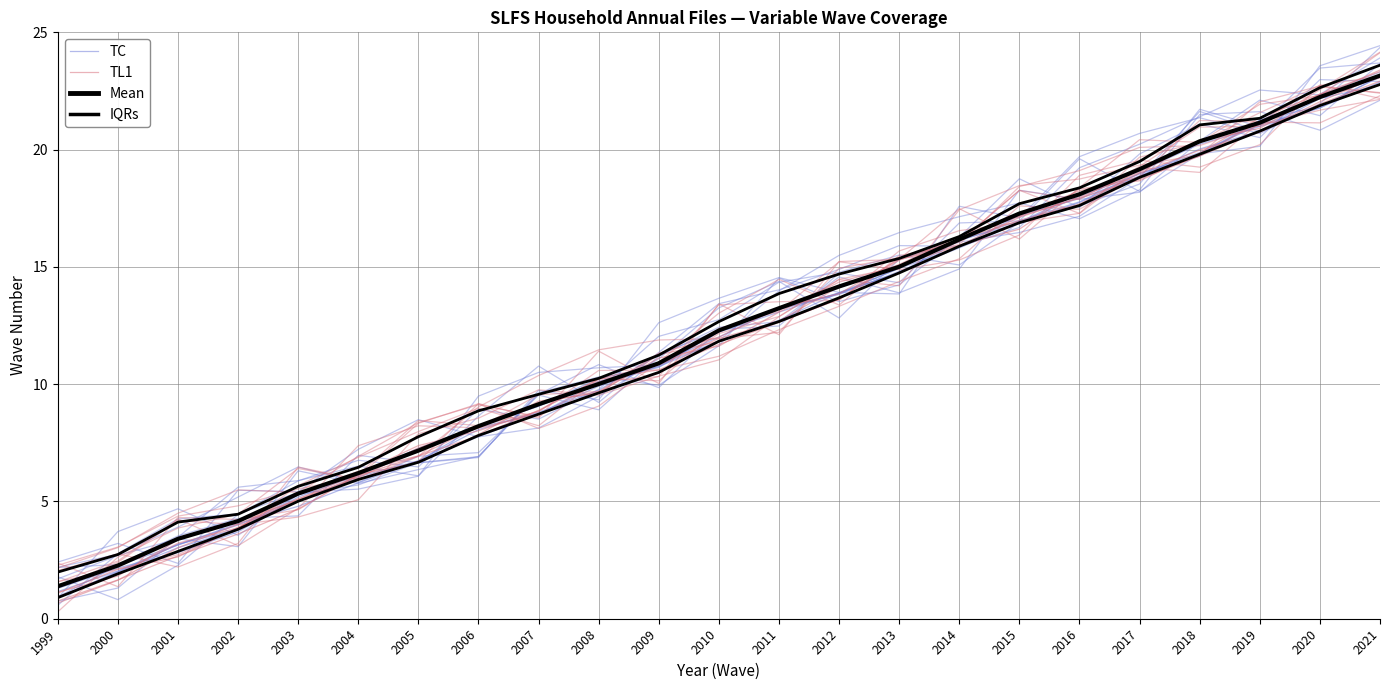

Is it true that IQRs equals 1.3 at 2000?

False